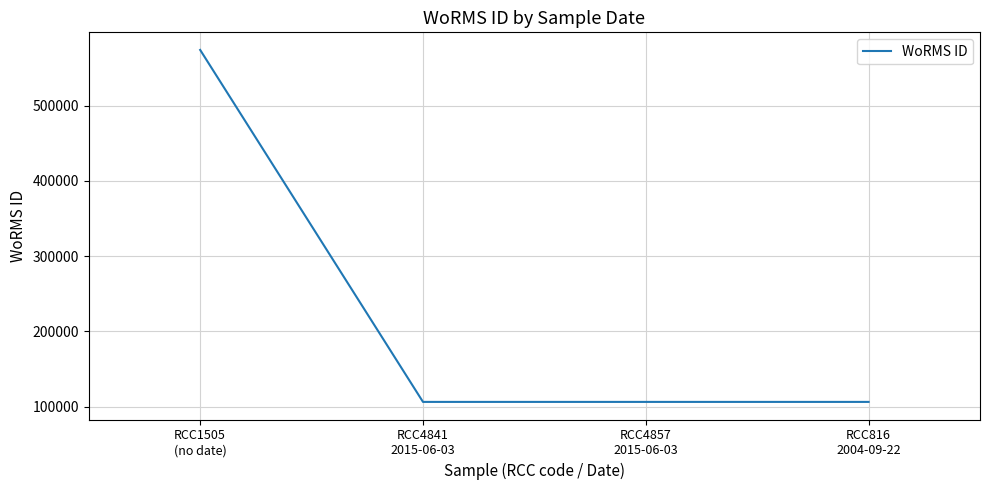

What is the sum of the values at RCC816
2004-09-22 and RCC4841
2015-06-03?

212570